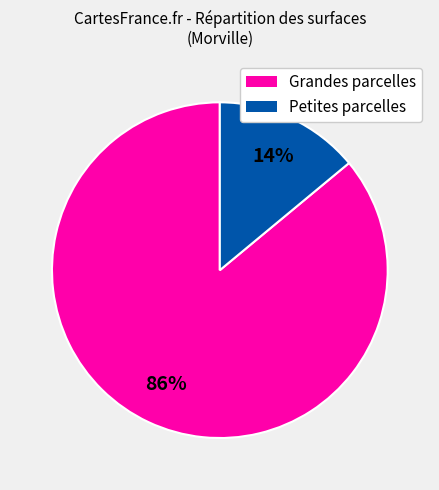

Is the sum of Petites parcelles and Grandes parcelles greater than half?

Yes